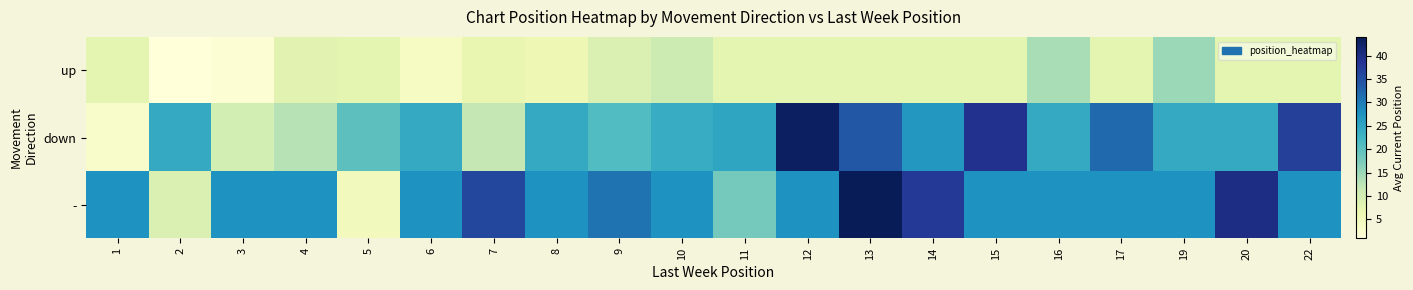

Rank the series at 3 from lowest to highest value.

up, down, -